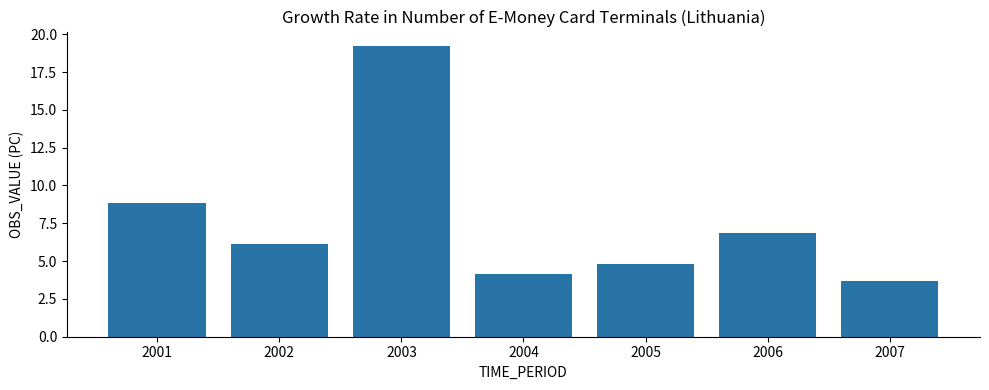

Where does the data first go above 6?

2001